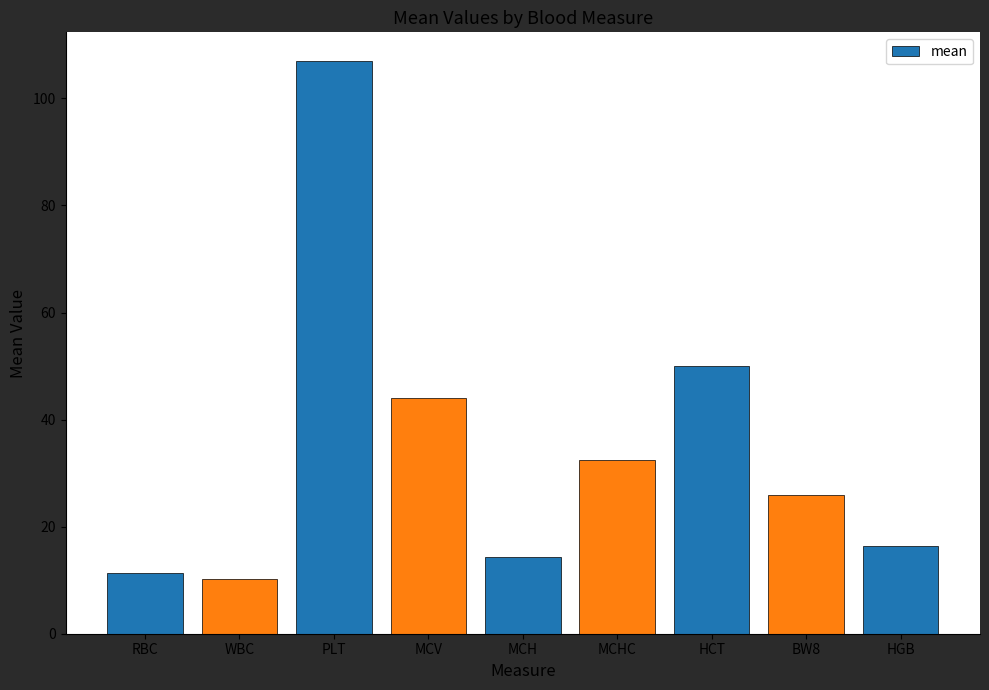

Rank the categories by value from lowest to highest.

WBC, RBC, MCH, HGB, BW8, MCHC, MCV, HCT, PLT